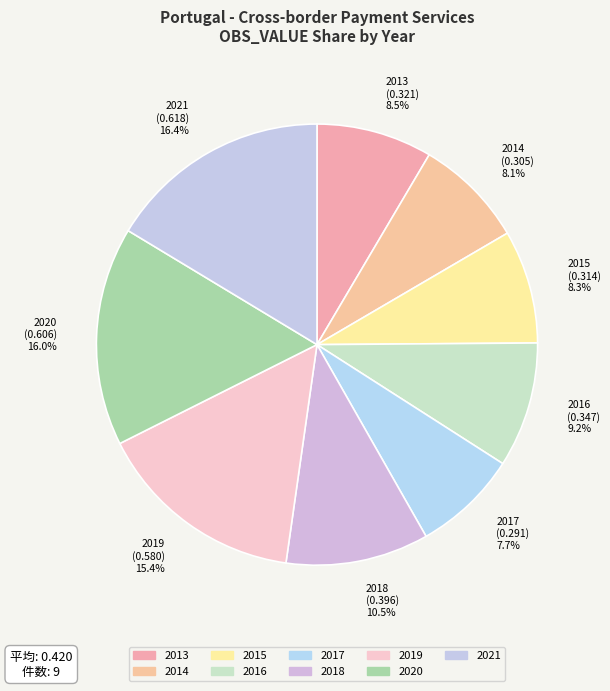

Count the number of slices in the pie.

9